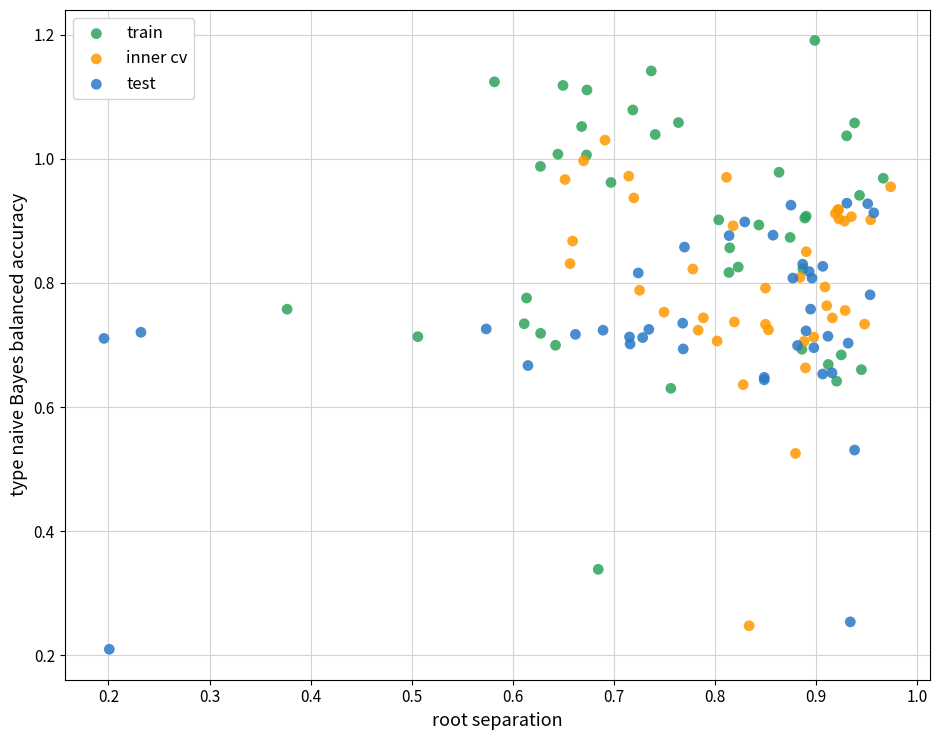

Which series contains the highest Y value?

train